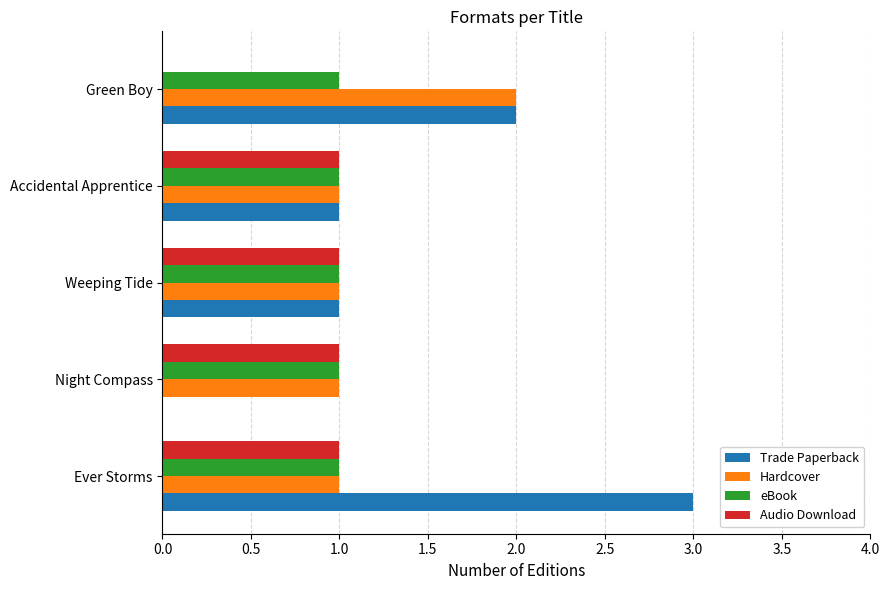

What is the maximum value shown in the chart?

3